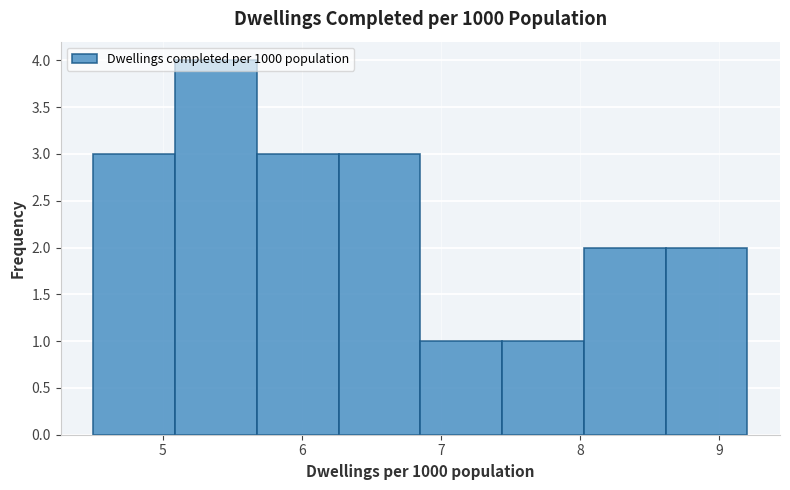

What is the height of the bar covering 8.0 to 8.6 on the x-axis? Neither the bar edges nor the heights are printed on the chart, so give them approximately, as read against the axes.

2